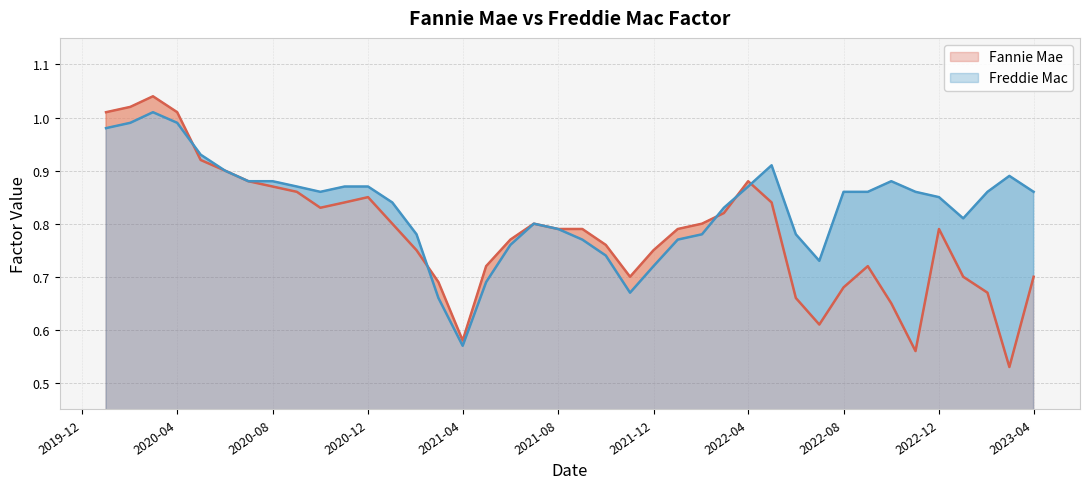

Where is the first local maximum for Fannie Mae?

2020-03-01